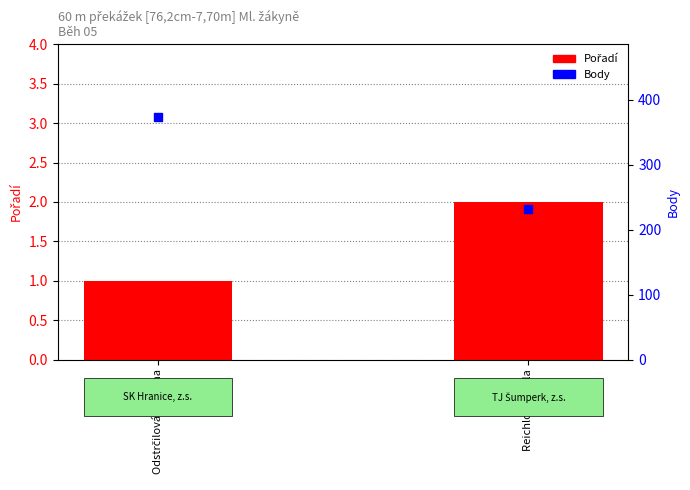

Is the value of Body at Odstrčilová Romana greater than the value of Pořadí at Reichlová Pavla?

Yes